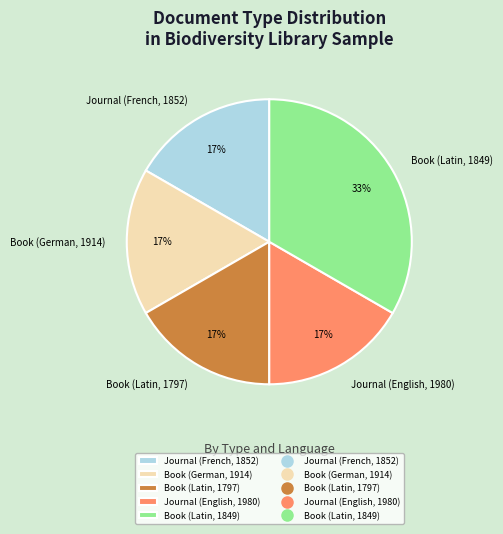

Is it true that Book (Latin, 1849) is 33% of the pie?

True